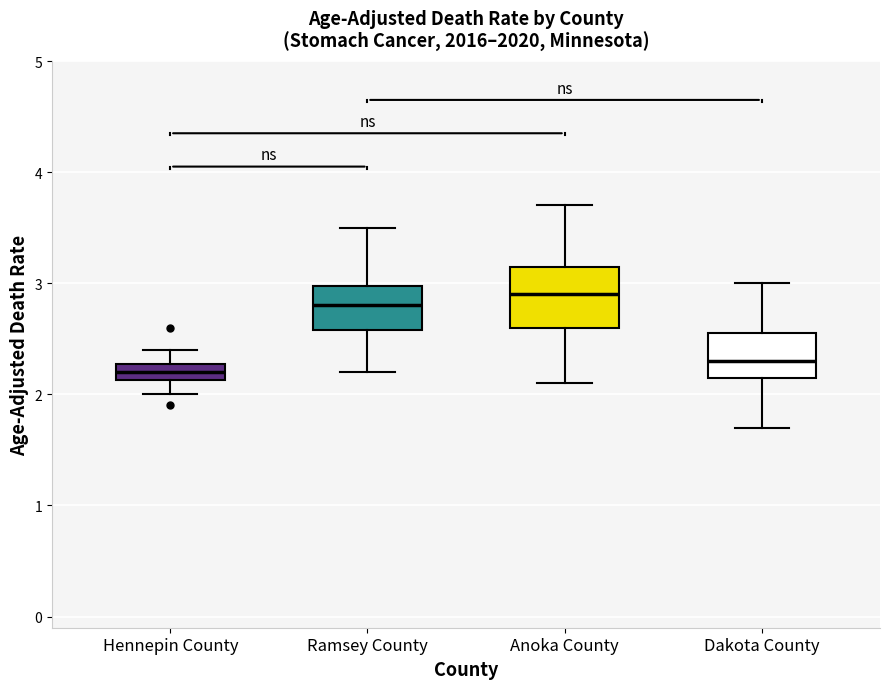

Which box is the tallest, from its lower edge to its upper edge?

Anoka County